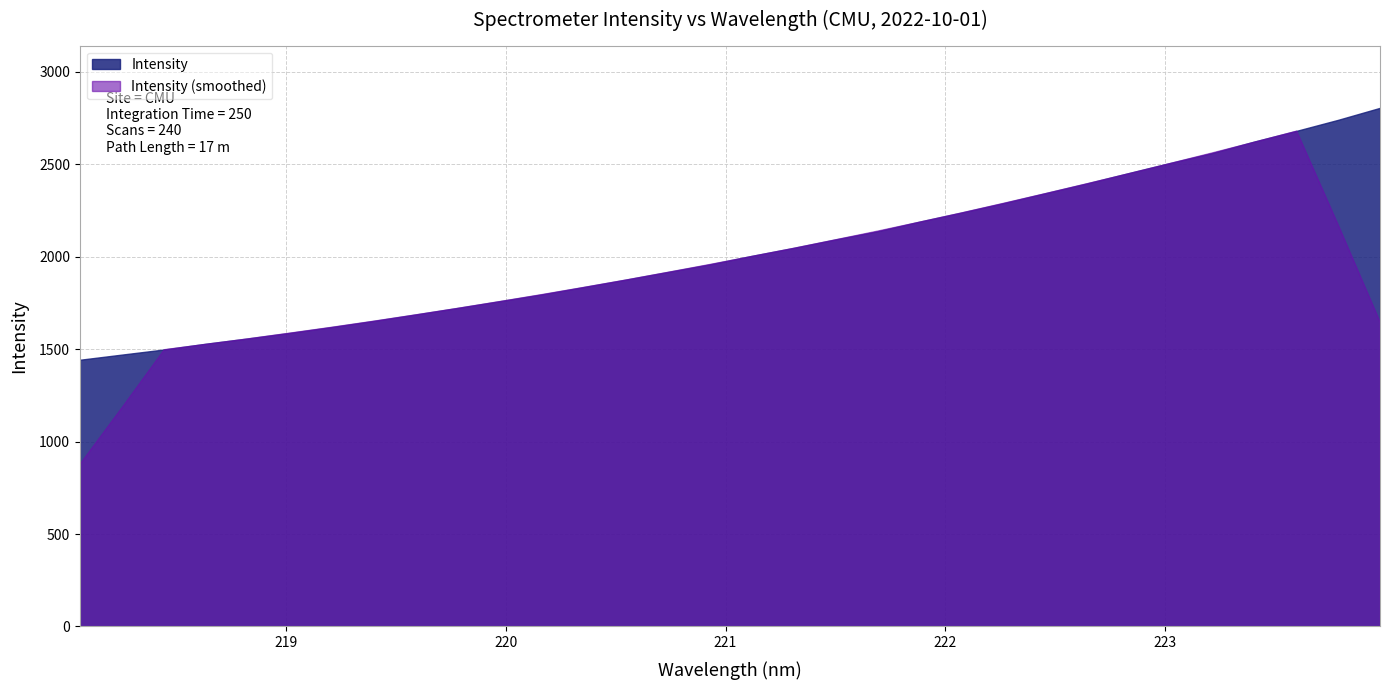

What is the average value?

2032.3